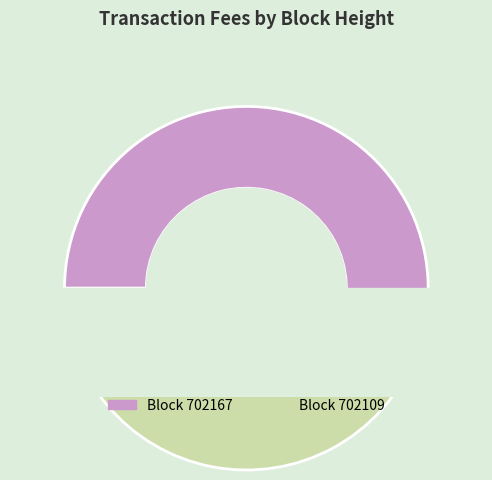

How many segments does this pie chart have?

2